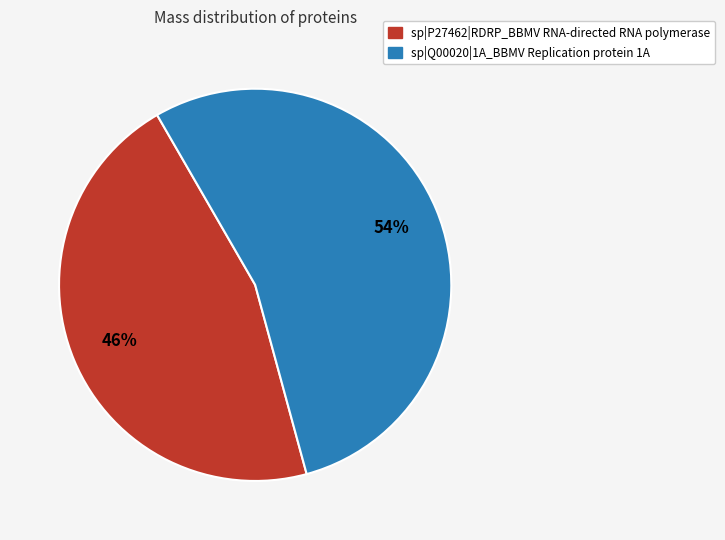

Which slice is the largest?

sp|Q00020|1A_BBMV Replication protein 1A